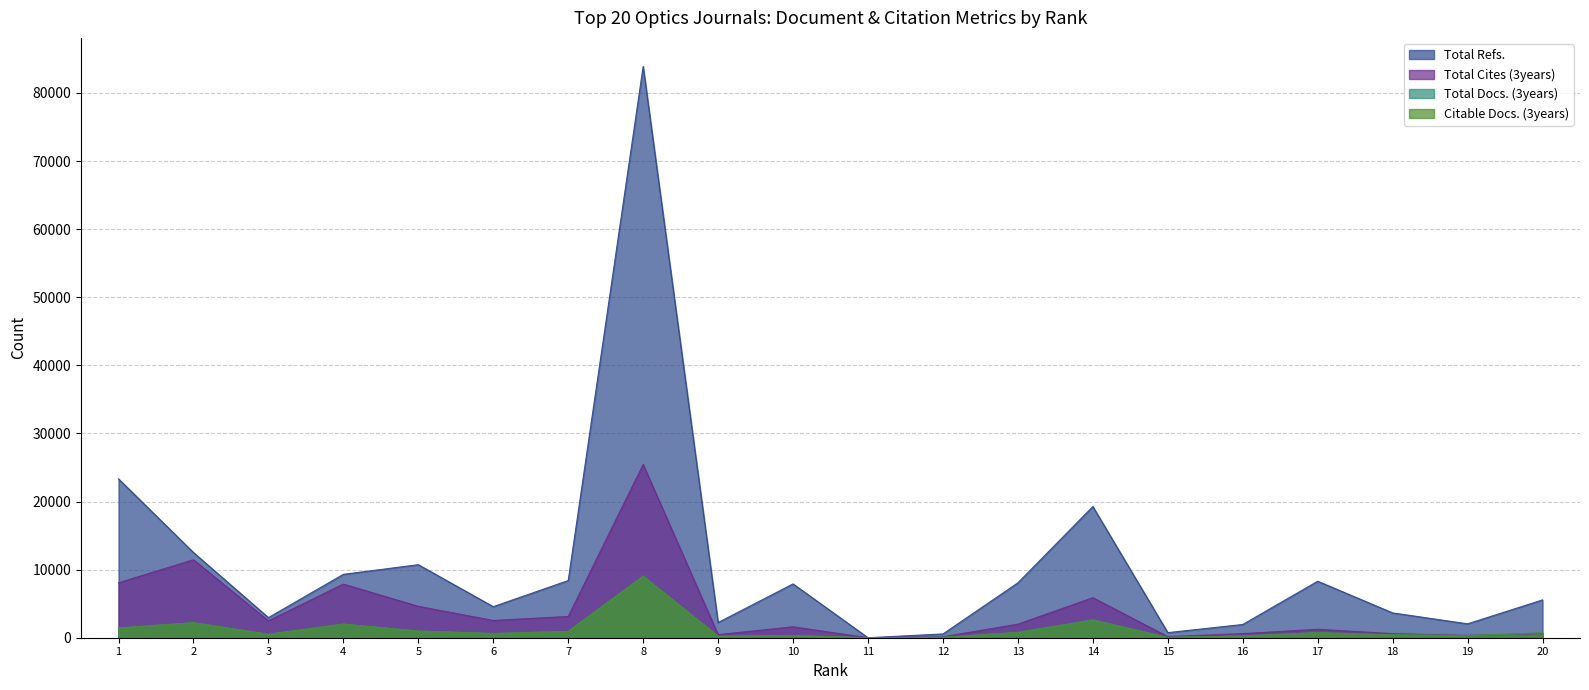

Read the Total Cites (3years) value at 9, to the nearest 10.

450